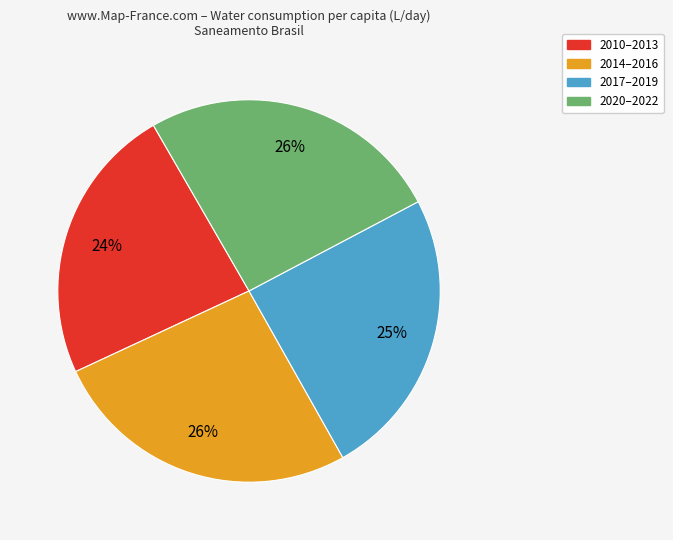

Does any single category account for the majority?

No